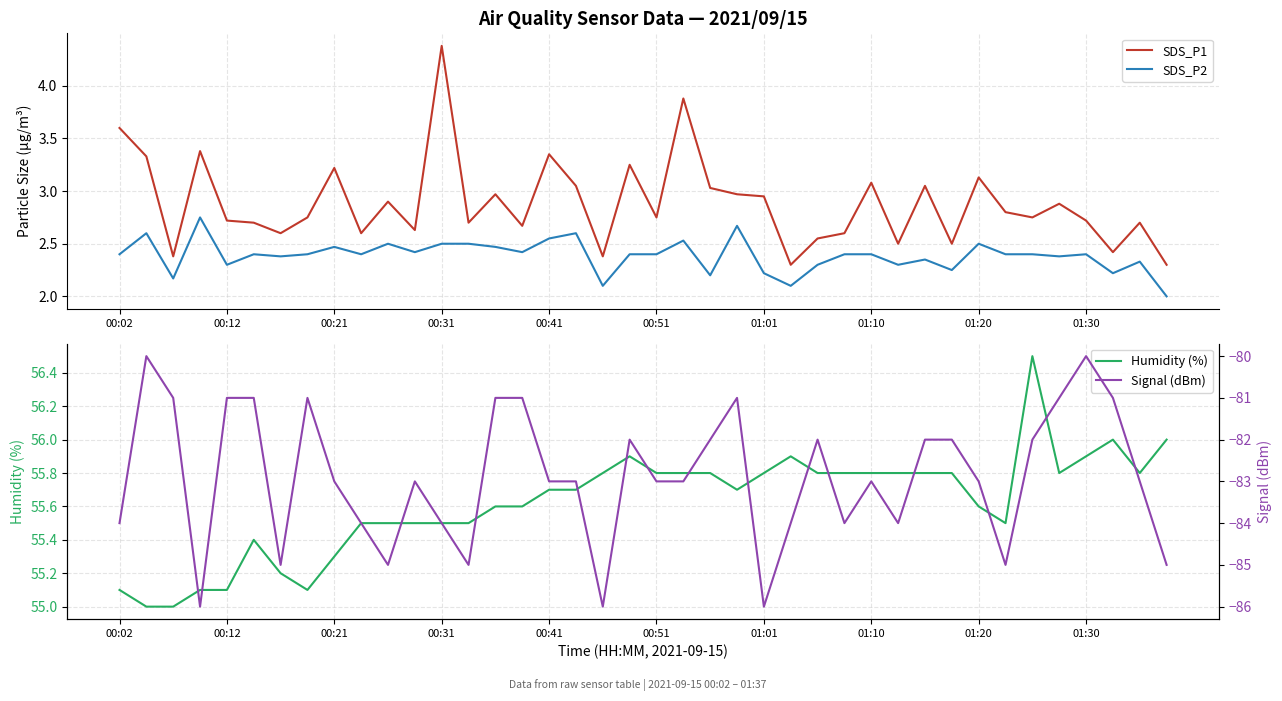

Reading left to right, list all the values displayed in this chart.

SDS_P1: 3.6	3.3	2.4	3.4	2.7	2.7	2.6	2.8	3.2	2.6	2.9	2.6	4.4	2.7	3.0	2.7	3.4	3.0	2.4	3.2	2.8	3.9	3.0	3.0	3.0	2.3	2.5	2.6	3.1	2.5	3.0	2.5	3.1	2.8	2.8	2.9	2.7	2.4	2.7	2.3
SDS_P2: 2.4	2.6	2.2	2.8	2.3	2.4	2.4	2.4	2.5	2.4	2.5	2.4	2.5	2.5	2.5	2.4	2.5	2.6	2.1	2.4	2.4	2.5	2.2	2.7	2.2	2.1	2.3	2.4	2.4	2.3	2.4	2.2	2.5	2.4	2.4	2.4	2.4	2.2	2.3	2.0
Humidity (%): 55.1	55.0	55.0	55.1	55.1	55.4	55.2	55.1	55.3	55.5	55.5	55.5	55.5	55.5	55.6	55.6	55.7	55.7	55.8	55.9	55.8	55.8	55.8	55.7	55.8	55.9	55.8	55.8	55.8	55.8	55.8	55.8	55.6	55.5	56.5	55.8	55.9	56.0	55.8	56.0
Signal (dBm): -84.0	-80.0	-81.0	-86.0	-81.0	-81.0	-85.0	-81.0	-83.0	-84.0	-85.0	-83.0	-84.0	-85.0	-81.0	-81.0	-83.0	-83.0	-86.0	-82.0	-83.0	-83.0	-82.0	-81.0	-86.0	-84.0	-82.0	-84.0	-83.0	-84.0	-82.0	-82.0	-83.0	-85.0	-82.0	-81.0	-80.0	-81.0	-83.0	-85.0